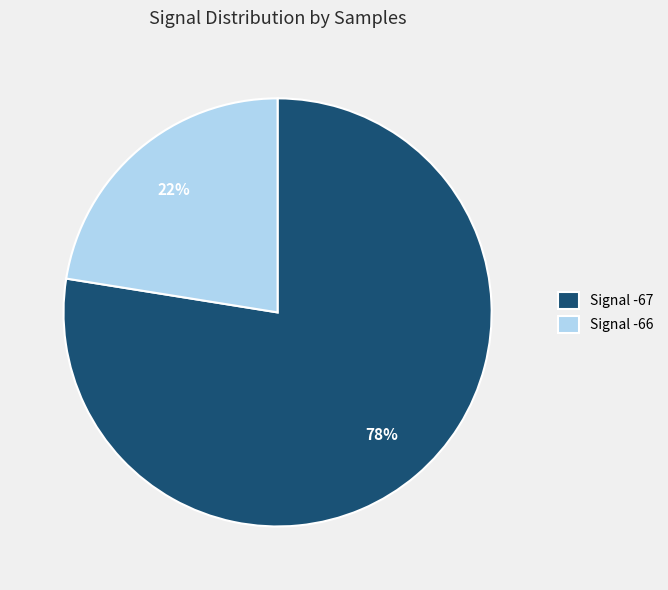

Rank the categories by value from lowest to highest.

Signal -66, Signal -67